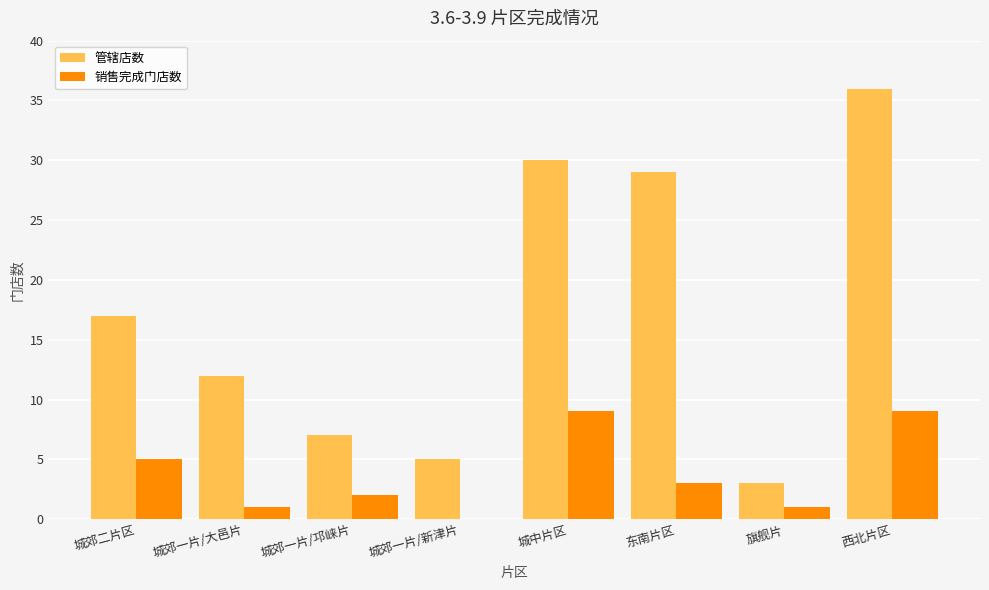

How many values in 销售完成门店数 are above zero?

7